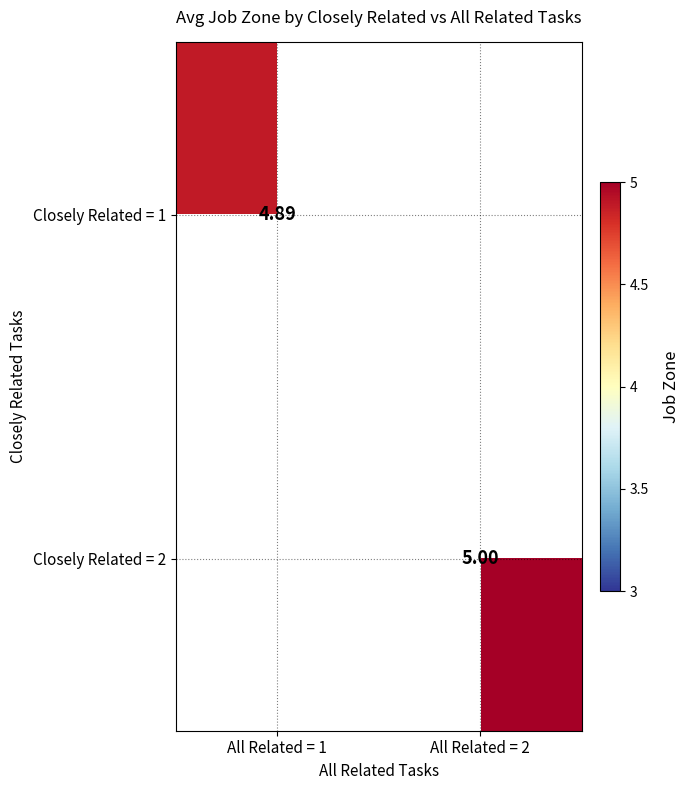

At how many categories does at least one series exceed 4?

2